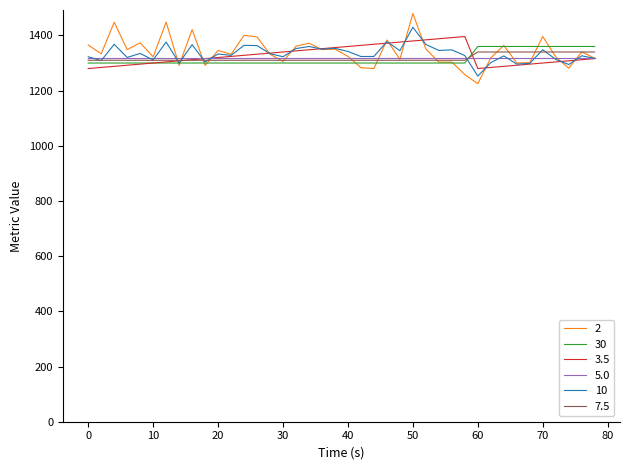

What is the greatest value displayed?

1479.5